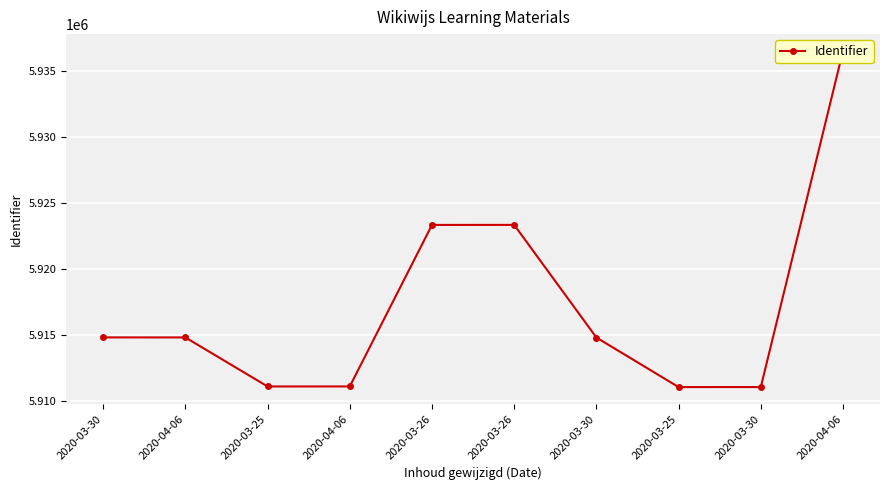

Reading left to right, what are all the values shown in this chart?

5914840	5914837	5911131	5911132	5923343	5923346	5914831	5911083	5911086	5936498